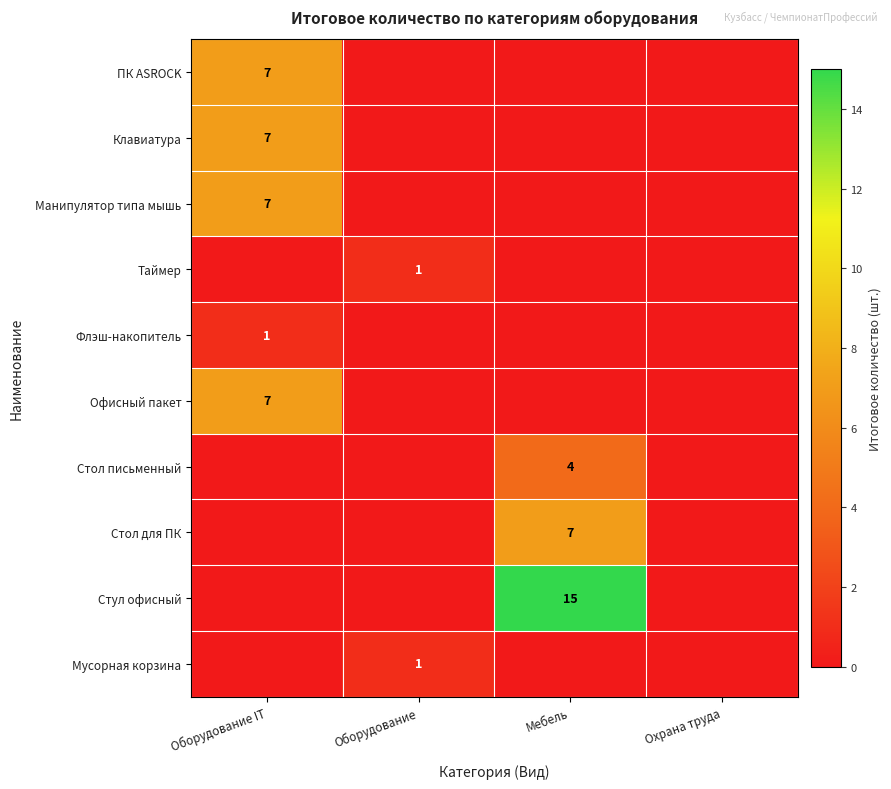

The value of Офисный пакет at Оборудование IT is 7. True or false?

True